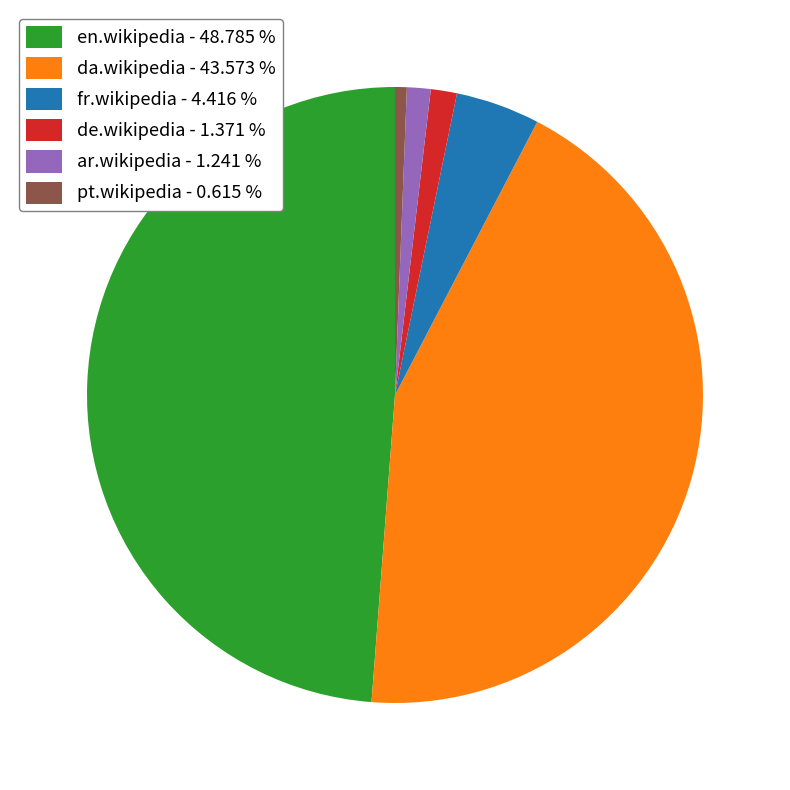

Does any single category account for the majority?

No